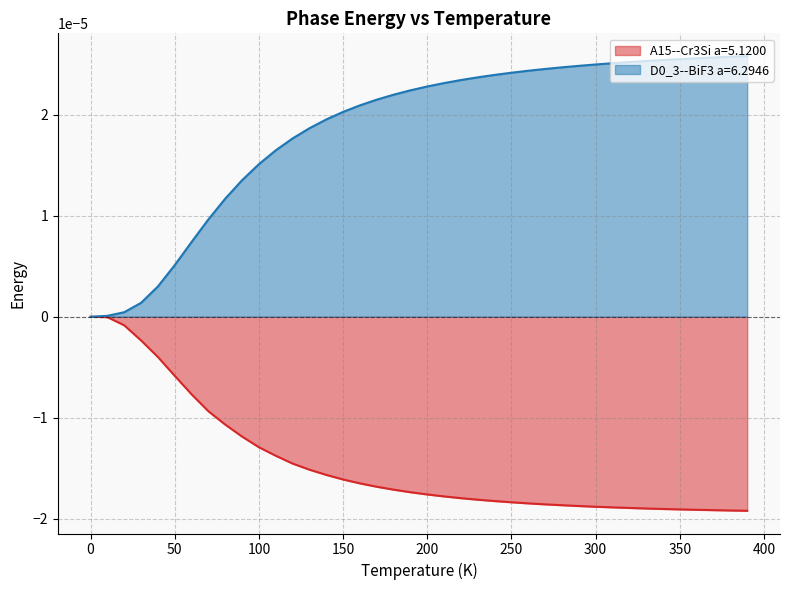

Reading right to left, extract all data points from this chart.

A15--Cr3Si a=5.1200: -0.0	-0.0	-0.0	-0.0	-0.0	-0.0	-0.0	-0.0	-0.0	-0.0	-0.0	-0.0	-0.0	-0.0	-0.0	-0.0	-0.0	-0.0	-0.0	-0.0	-0.0	-0.0	-0.0	-0.0	-0.0	-0.0	-0.0	-0.0	-0.0	-0.0	-0.0	-0.0	-0.0	-0.0	-0.0	-0.0	-0.0	-0.0	-0.0	0.0
D0_3--BiF3 a=6.2946: 0.0	0.0	0.0	0.0	0.0	0.0	0.0	0.0	0.0	0.0	0.0	0.0	0.0	0.0	0.0	0.0	0.0	0.0	0.0	0.0	0.0	0.0	0.0	0.0	0.0	0.0	0.0	0.0	0.0	0.0	0.0	0.0	0.0	0.0	0.0	0.0	0.0	0.0	0.0	0.0